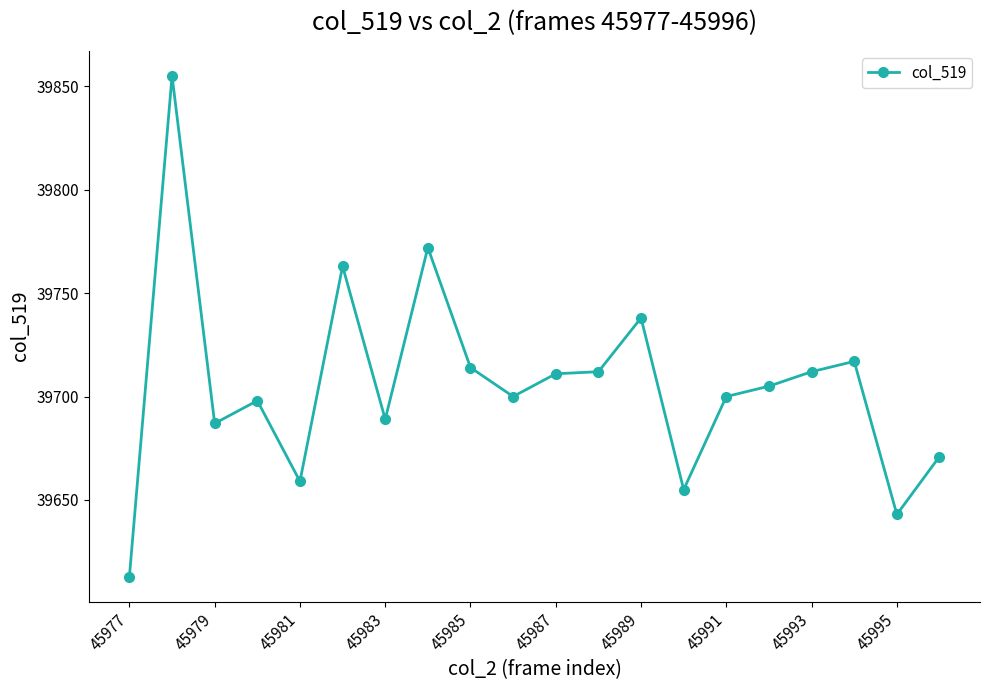

What is the difference between the maximum and second lowest values?

212